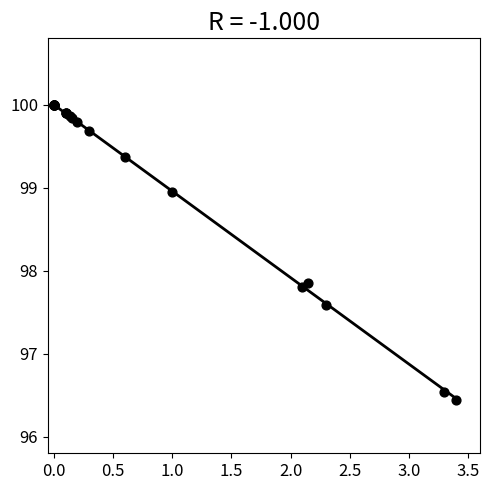

What Y value in the scatter plot is closest to 98?

97.9